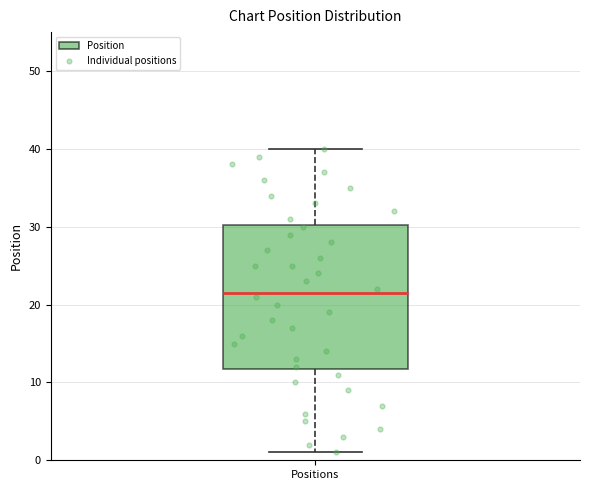

Transcribe this box plot: give where the median line is, the range the box spans, and where the two whiskers end, as read against the y-axis. The values are not printed on the chart, so give them approximately, as read against the axis.

median 22, box 12 to 30, whiskers 1 to 40